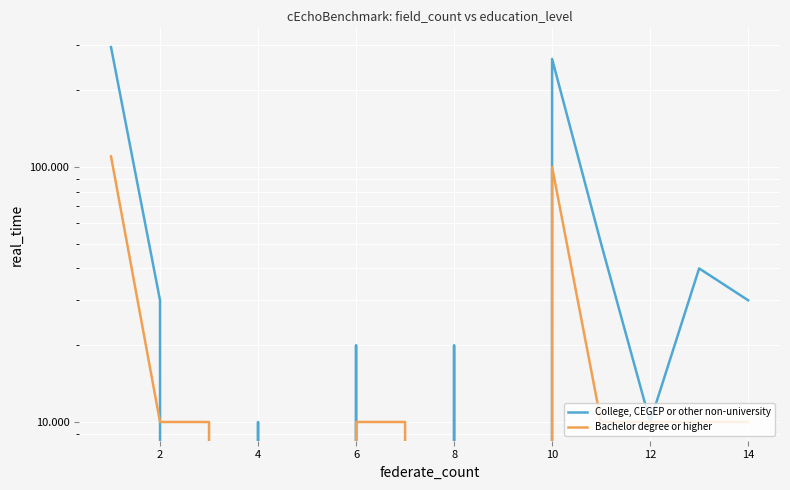

At how many categories does at least one series exceed 185?

2